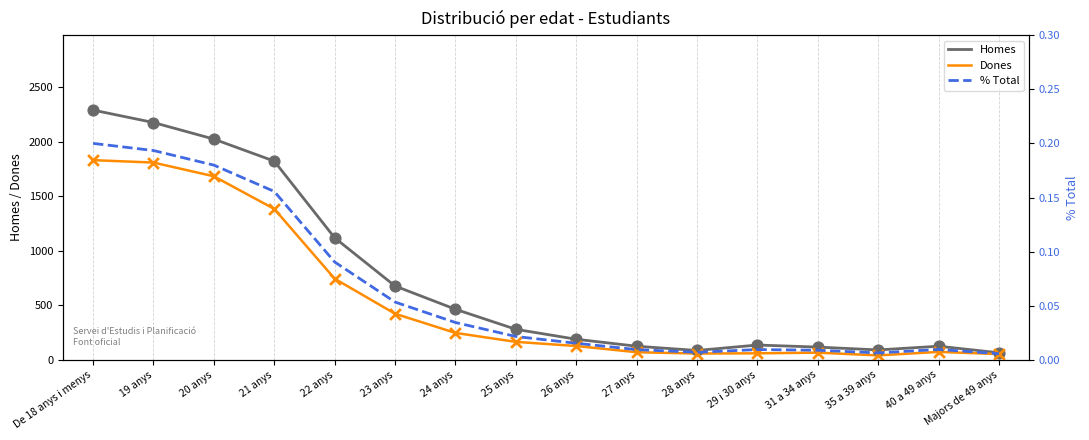

What is the total value across all series at 40 a 49 anys?

196.0